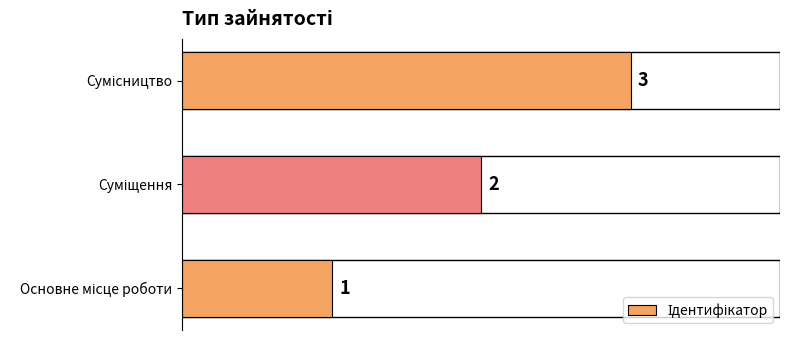

What is the sum of all values?

6